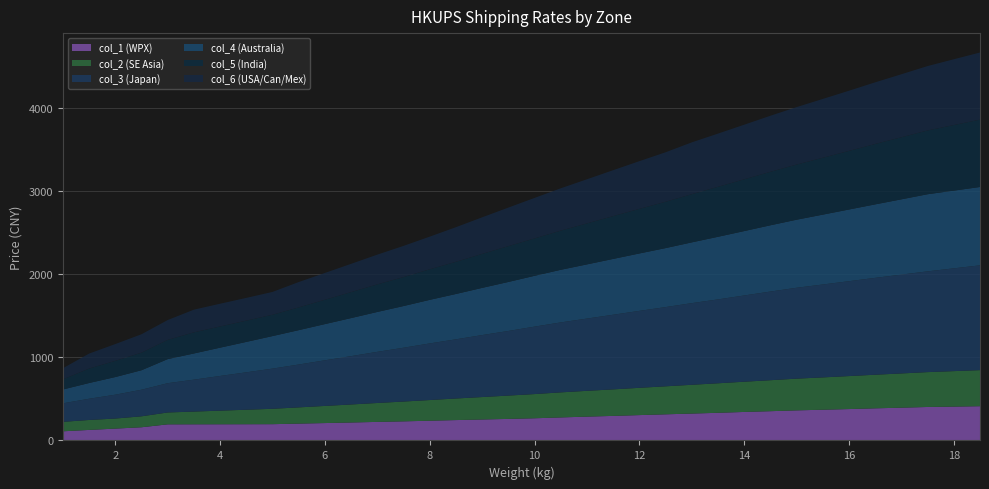

Reading left to right, extract all data points from this chart.

col_1 (WPX): 110.2	126.7	142.4	158.7	193.7	194.2	194.7	195.2	195.7	202.6	209.1	216.0	223.1	229.6	237.3	245.0	252.1	259.0	266.7	276.8	286.5	295.2	304.9	314.2	323.3	332.4	342.7	351.8	361.7	369.4	377.3	386.2	393.9	402.4	406.9	411.8
col_2 (SE Asia): 113.5	119.6	120.9	131.6	142.6	152.8	163.5	174.0	184.8	194.9	205.9	216.4	227.3	238.1	248.4	259.2	269.6	280.3	290.7	301.1	310.0	318.6	327.8	336.4	345.7	354.7	363.3	372.3	381.1	388.4	396.5	403.8	411.5	419.0	426.4	433.4
col_3 (Japan): 222.7	255.1	286.8	319.7	352.1	383.9	417.1	449.9	483.1	515.2	548.4	581.2	614.8	646.9	680.5	711.5	745.0	776.8	810.7	840.9	868.5	897.2	924.8	952.3	981.4	1008.2	1036.6	1065.6	1092.5	1116.6	1140.5	1164.3	1187.7	1211.1	1235.3	1259.5
col_4 (Australia): 166.3	189.1	212.0	234.2	289.4	314.7	340.0	365.5	391.0	413.1	435.3	457.3	479.4	501.0	523.7	544.9	567.1	589.0	610.8	632.4	651.2	670.8	690.1	708.9	730.5	752.4	774.0	796.3	817.9	839.7	861.7	883.2	905.0	927.0	934.0	941.9
col_5 (India): 121.3	174.2	194.8	211.3	231.3	254.0	255.0	255.8	256.6	273.7	292.9	312.4	331.7	348.3	367.5	386.9	408.8	430.6	449.5	471.0	492.8	514.8	536.0	557.3	579.2	600.8	622.5	642.9	663.3	683.8	704.5	726.2	746.3	766.6	788.5	809.6
col_6 (USA/Can/Mex): 133.9	179.4	201.7	221.2	238.2	272.5	273.1	273.2	274.0	304.3	321.7	339.6	357.1	374.6	392.1	415.9	439.3	463.1	486.5	508.5	530.2	551.6	573.2	594.5	622.5	639.4	655.9	673.4	690.1	706.7	723.1	740.6	756.8	773.8	790.3	806.5